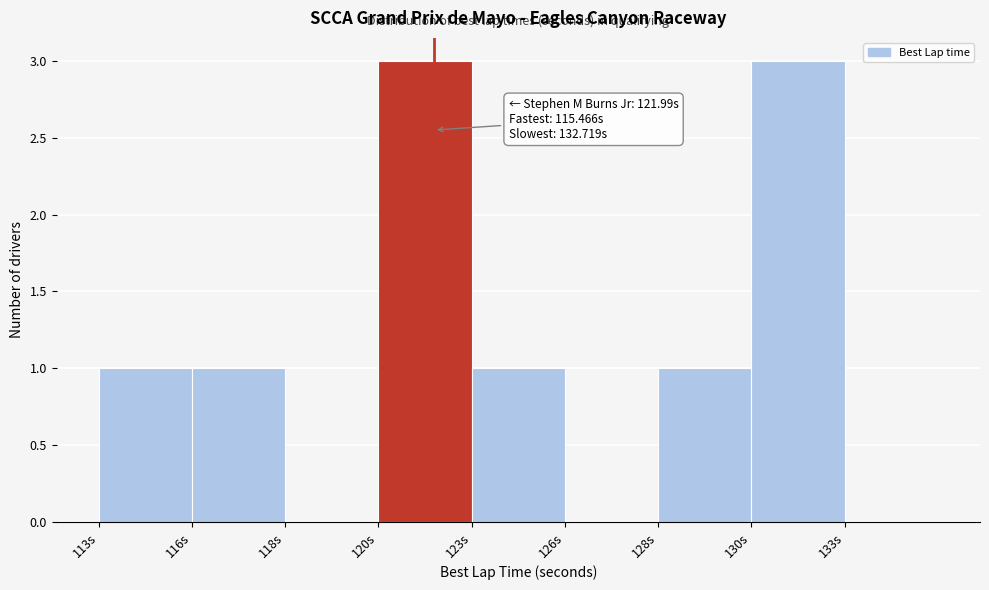

Reading left to right, extract all data points from this chart.

113s=1	116s=1	118s=0	120s=3	123s=1	126s=0	128s=1	130s=3	133s=0